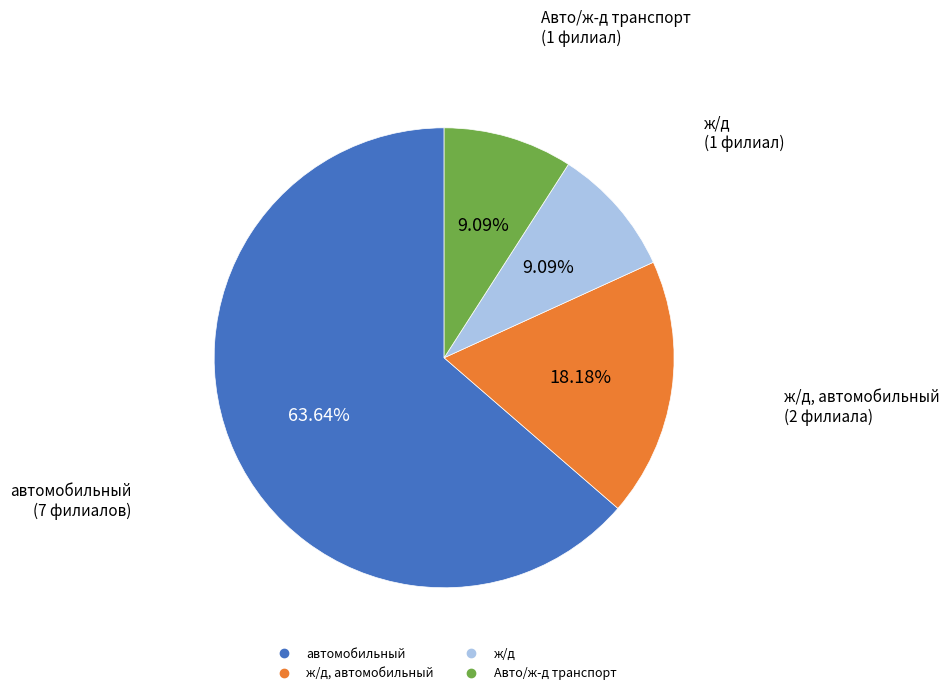

Count the number of slices in the pie.

4